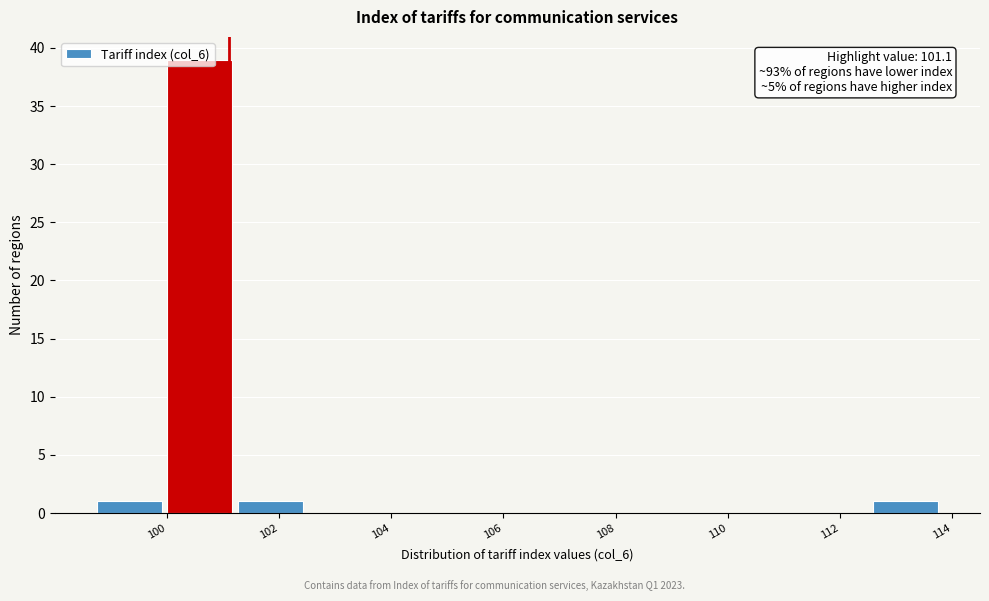

Over which range of the x-axis is the bar tallest?

100.0 to 101.2